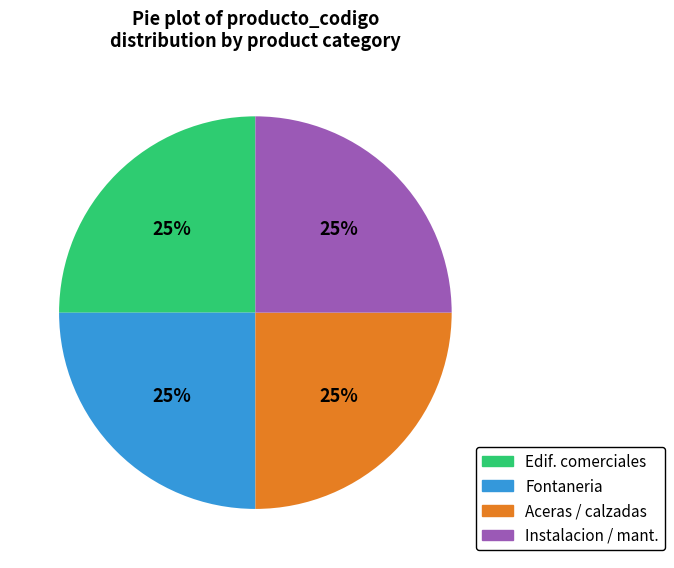

The Fontaneria slice represents 11% of the pie. True or false?

False